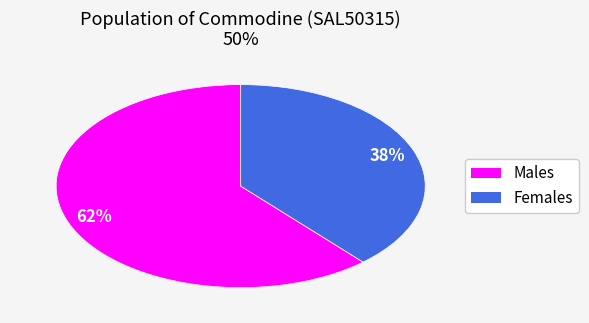

Is Females the majority of the pie?

No